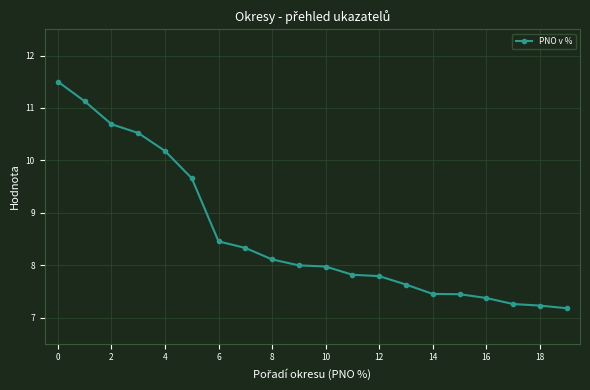

What is the value of the 11th point from the left?

8.0